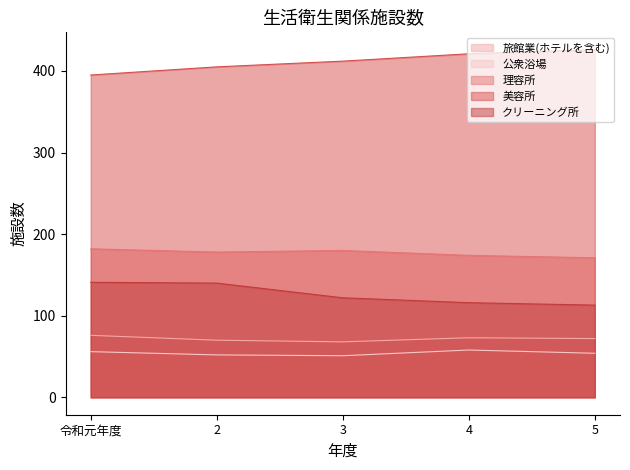

Does the chart have visible grid lines?

No